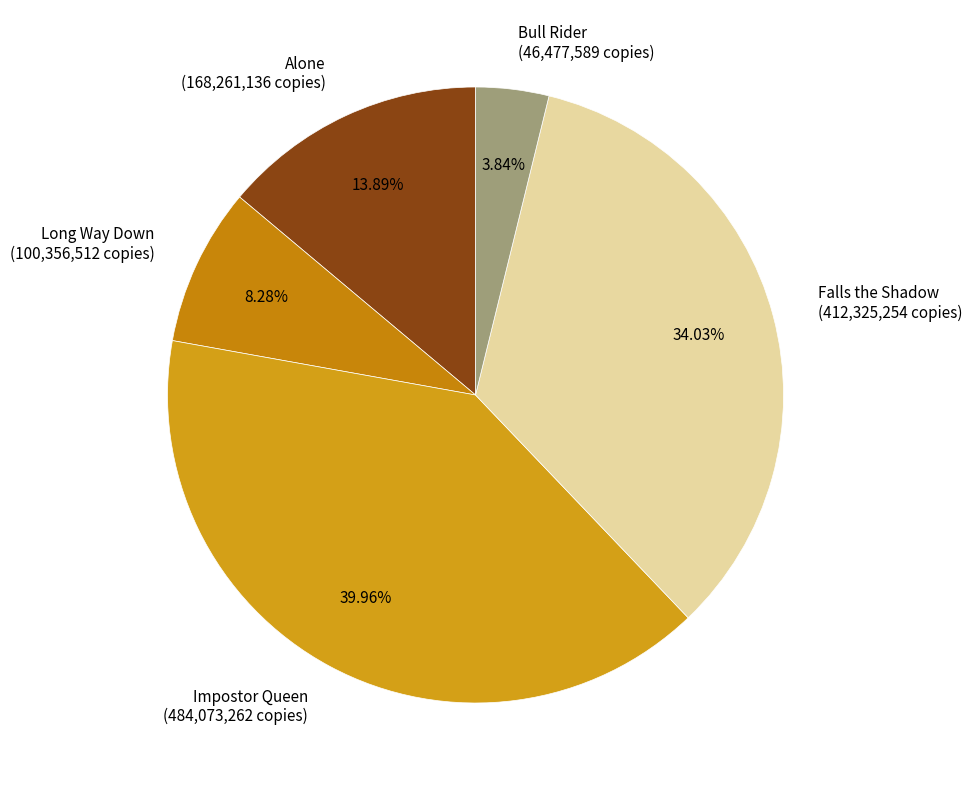

Approximately how many times larger is the value at Bull Rider compared to Long Way Down?

0.5